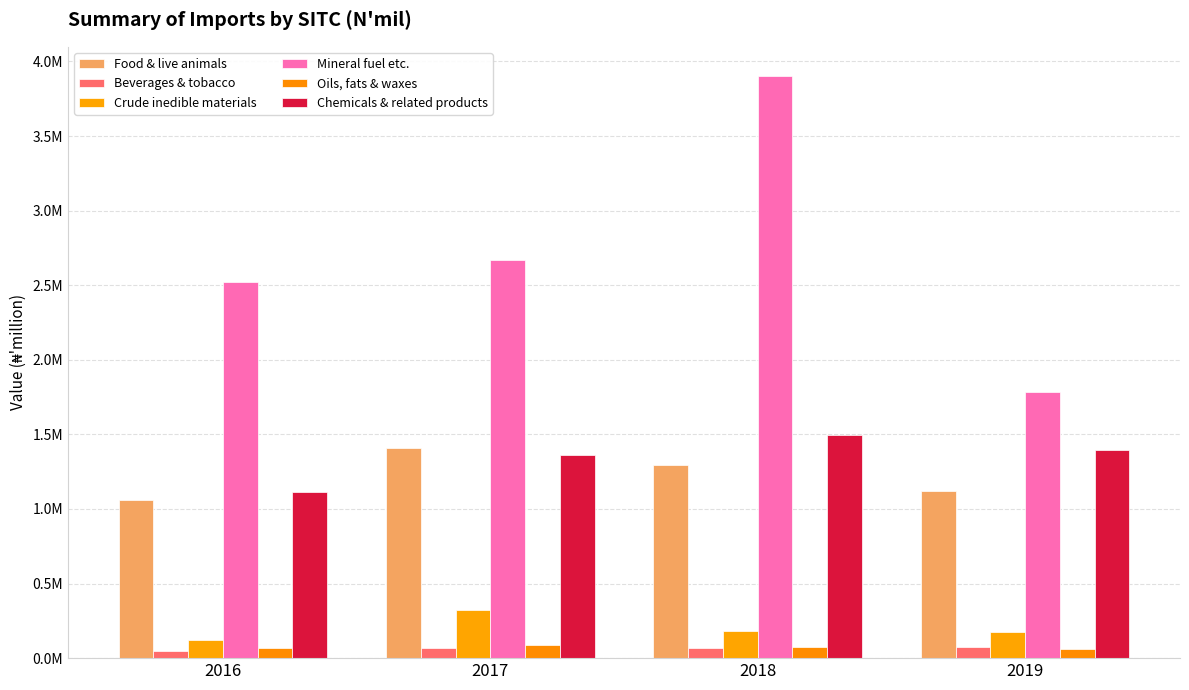

Are the bars horizontal?

No